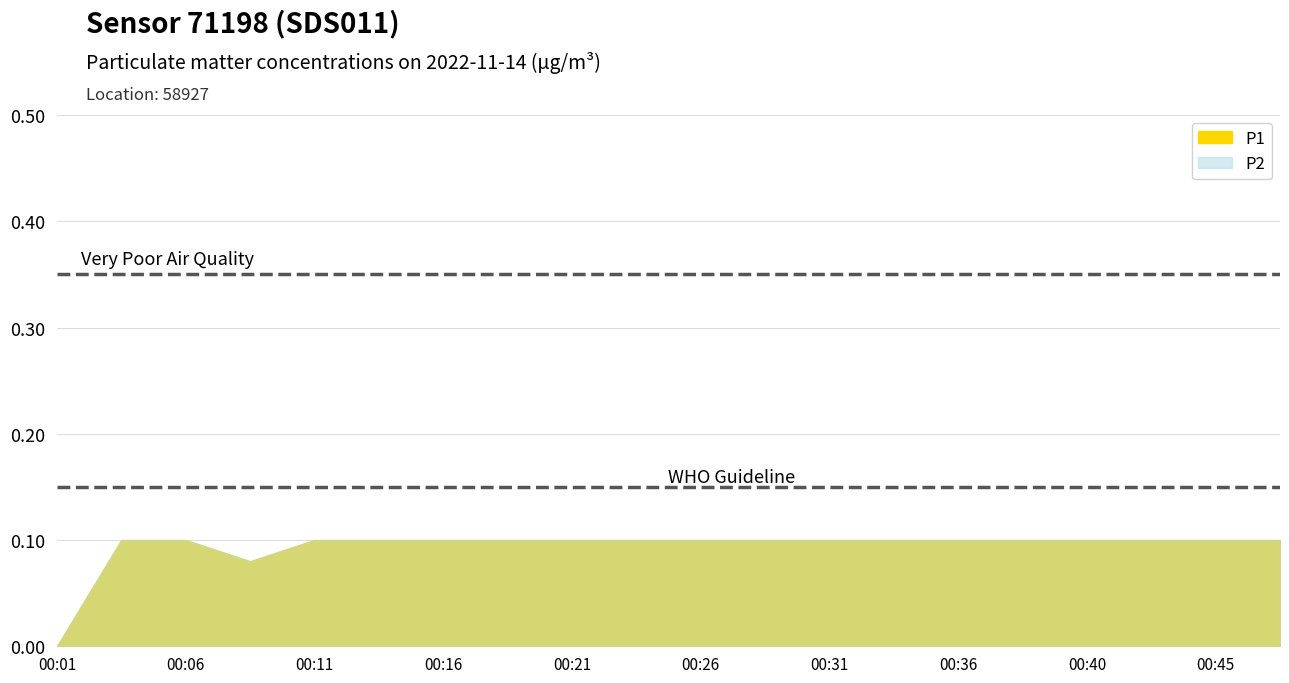

Where is the first local minimum for P2?

00:09